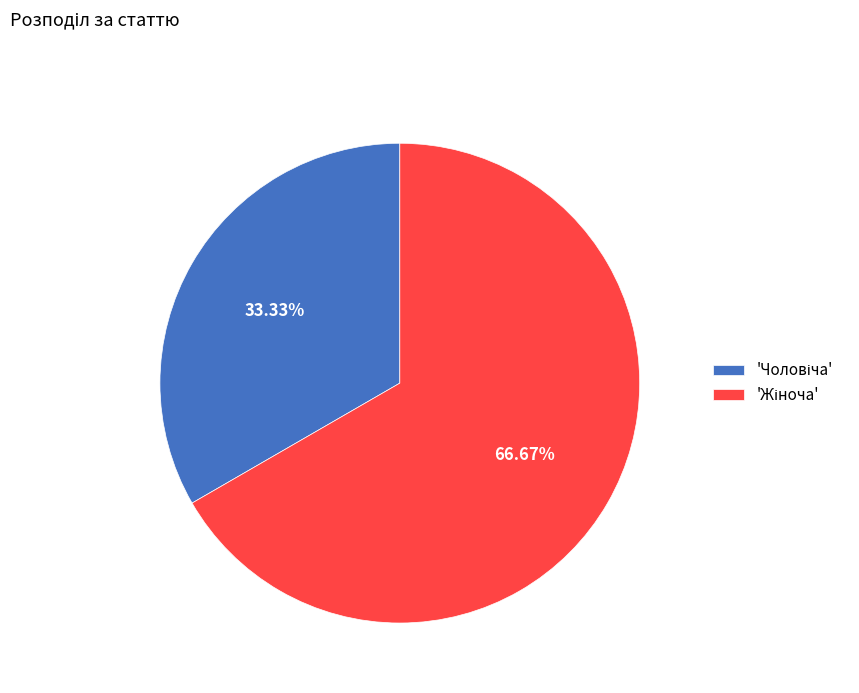

Is there a majority slice in this chart?

Yes